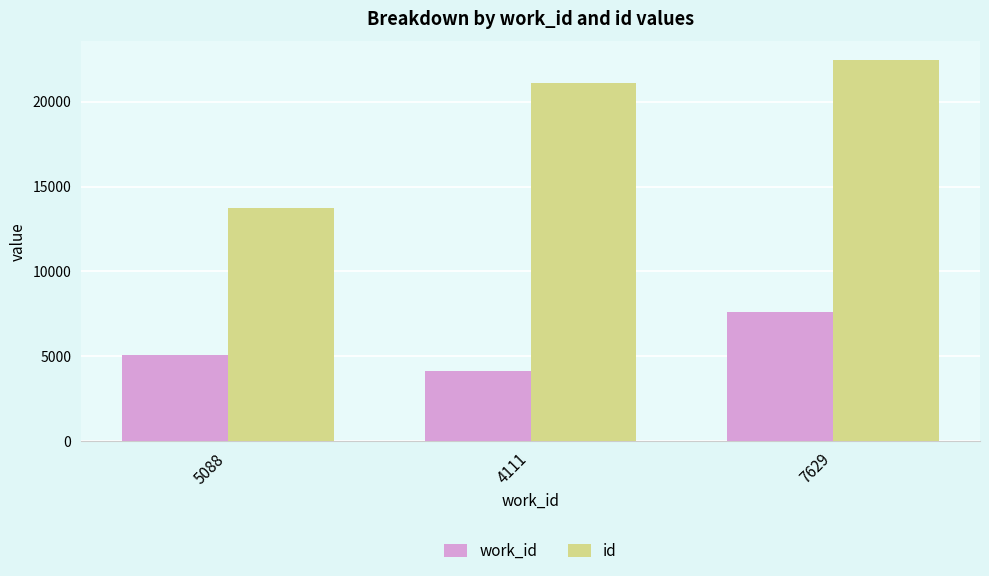

What is the difference between the maximum and minimum values in the id series?

8723